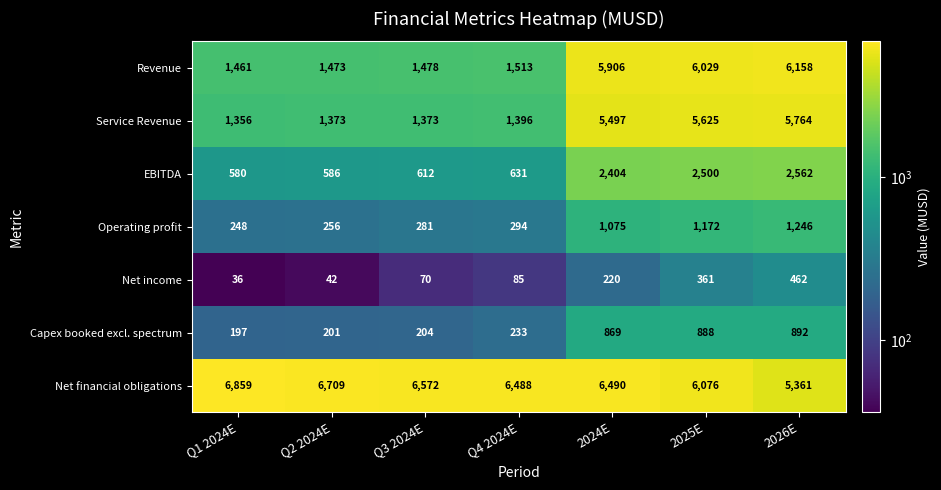

Count the number of categories in the chart.

7